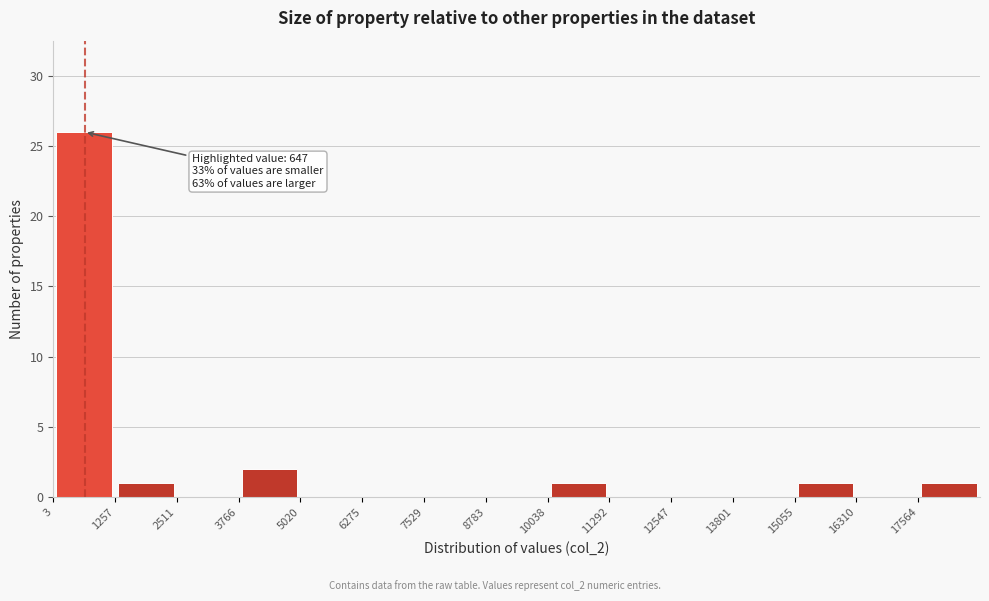

Over which range of the x-axis is the bar tallest?

0 to 1200